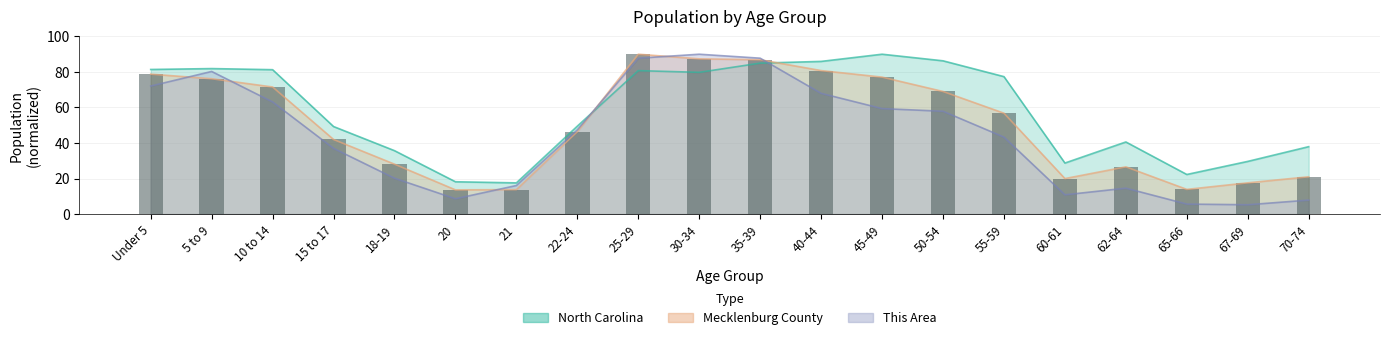

How many values exceed 56?

10